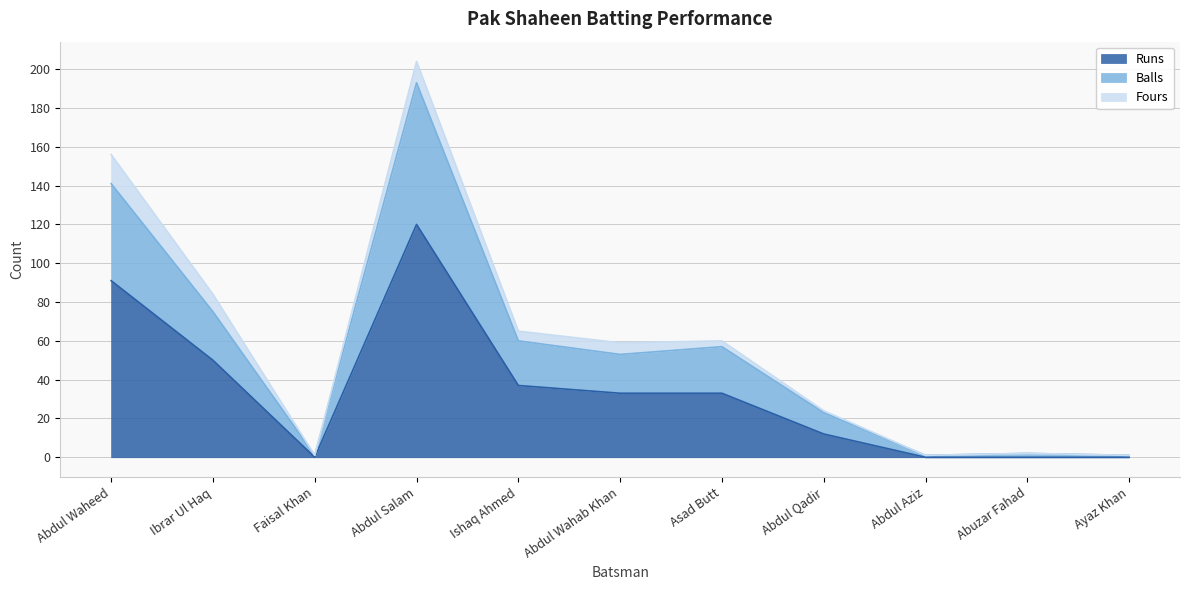

Is it true that Runs equals 54 at Abdul Wahab Khan?

False